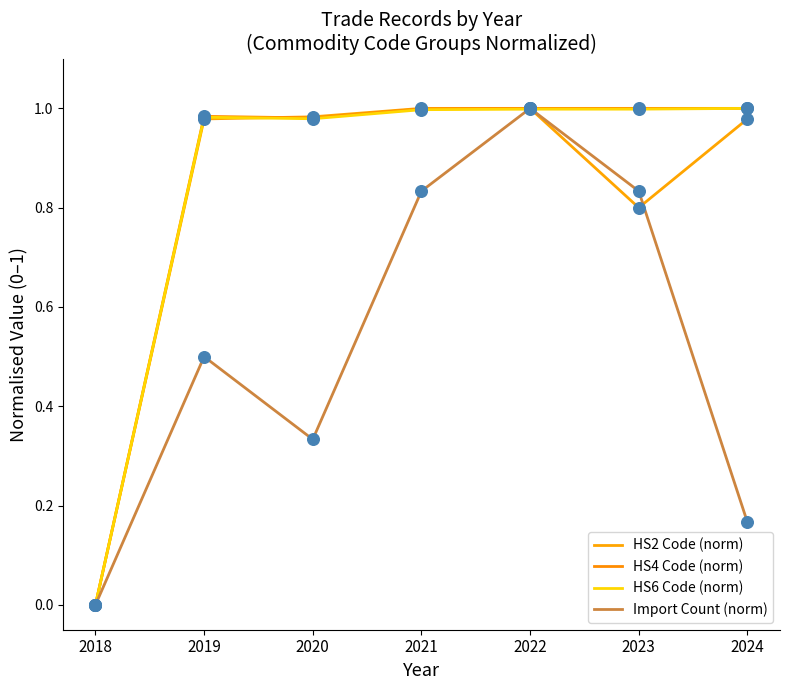

Is this an area chart (filled region under the line)?

No